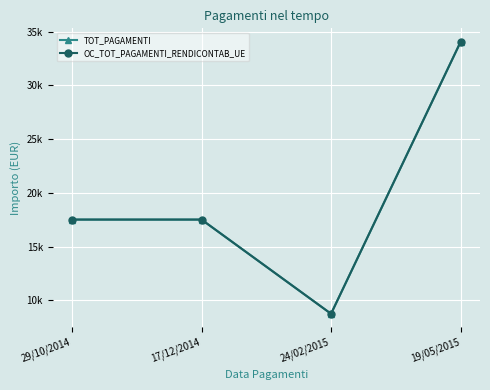

Is the value of OC_TOT_PAGAMENTI_RENDICONTAB_UE at 24/02/2015 greater than the value of TOT_PAGAMENTI at 29/10/2014?

No